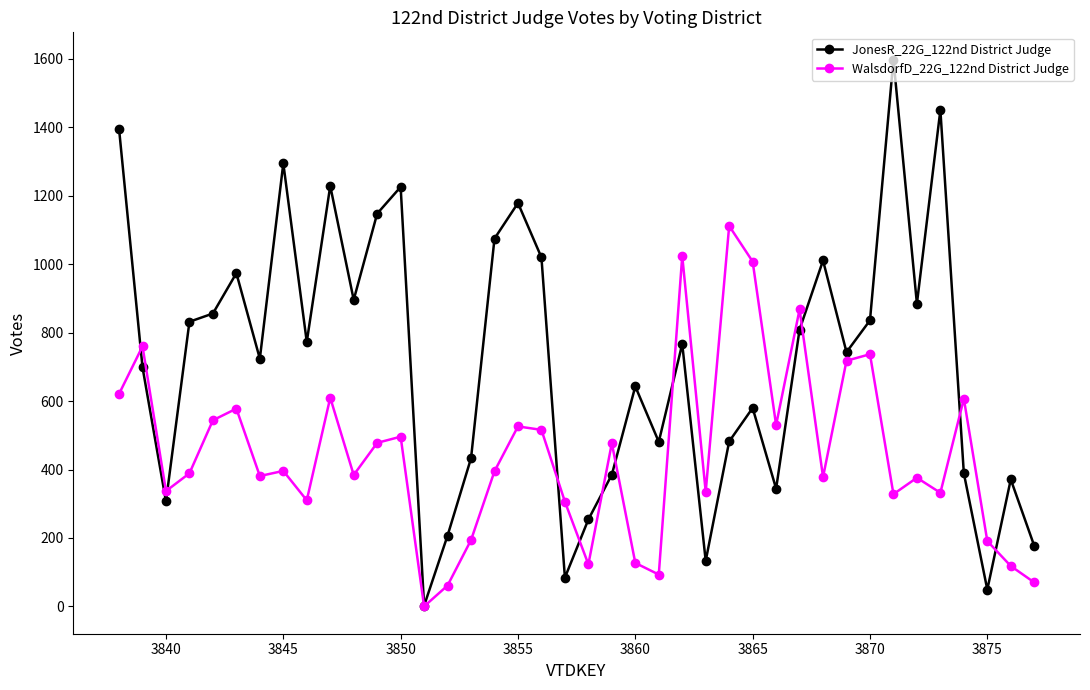

How many values in the WalsdorfD_22G_122nd District Judge series are below 395?

20